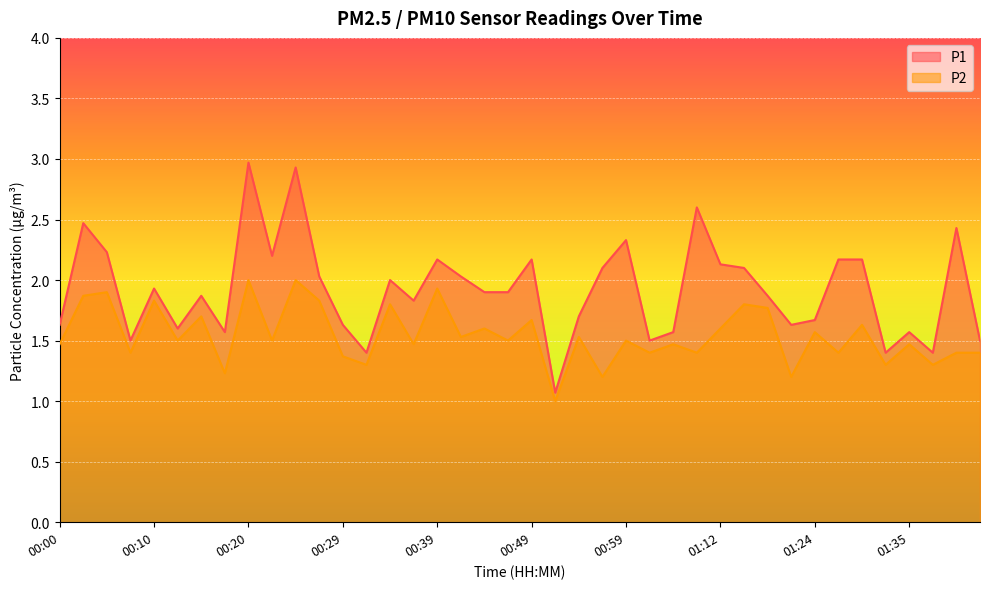

Reading left to right, extract all data points from this chart.

P1: 00:00=1.6	00:03=2.5	00:05=2.2	00:07=1.5	00:10=1.9	00:12=1.6	00:15=1.9	00:17=1.6	00:20=3.0	00:22=2.2	00:24=2.9	00:27=2.0	00:29=1.6	00:32=1.4	00:34=2.0	00:37=1.8	00:39=2.2	00:42=2.0	00:44=1.9	00:47=1.9	00:49=2.2	00:52=1.1	00:54=1.7	00:57=2.1	00:59=2.3	01:01=1.5	01:04=1.6	01:09=2.6	01:12=2.1	01:17=2.1	01:19=1.9	01:22=1.6	01:24=1.7	01:27=2.2	01:29=2.2	01:32=1.4	01:35=1.6	01:37=1.4	01:39=2.4	01:42=1.5
P2: 00:00=1.5	00:03=1.9	00:05=1.9	00:07=1.4	00:10=1.8	00:12=1.5	00:15=1.7	00:17=1.2	00:20=2.0	00:22=1.5	00:24=2.0	00:27=1.8	00:29=1.4	00:32=1.3	00:34=1.8	00:37=1.5	00:39=1.9	00:42=1.5	00:44=1.6	00:47=1.5	00:49=1.7	00:52=1.0	00:54=1.5	00:57=1.2	00:59=1.5	01:01=1.4	01:04=1.5	01:09=1.4	01:12=1.6	01:17=1.8	01:19=1.8	01:22=1.2	01:24=1.6	01:27=1.4	01:29=1.6	01:32=1.3	01:35=1.5	01:37=1.3	01:39=1.4	01:42=1.4